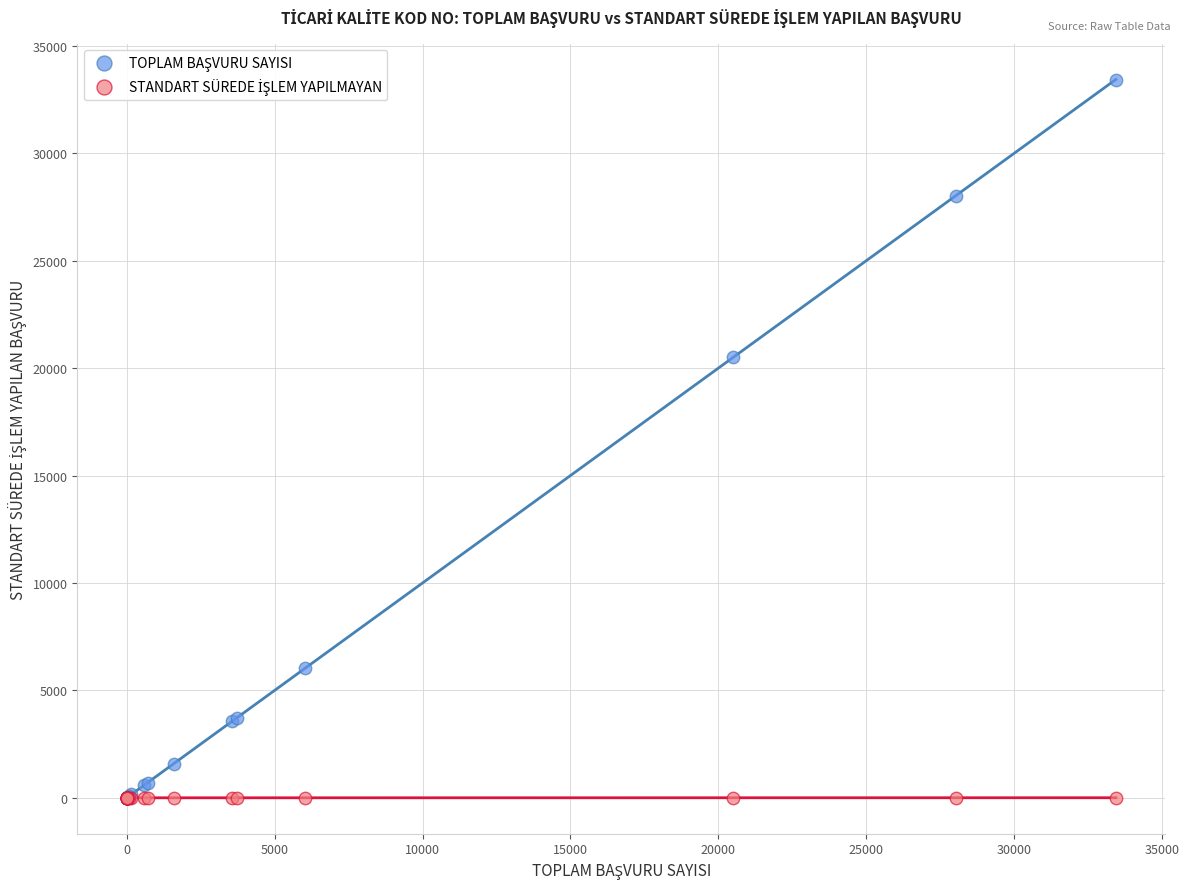

Across all series, what Y value is closest to 16717?

20511